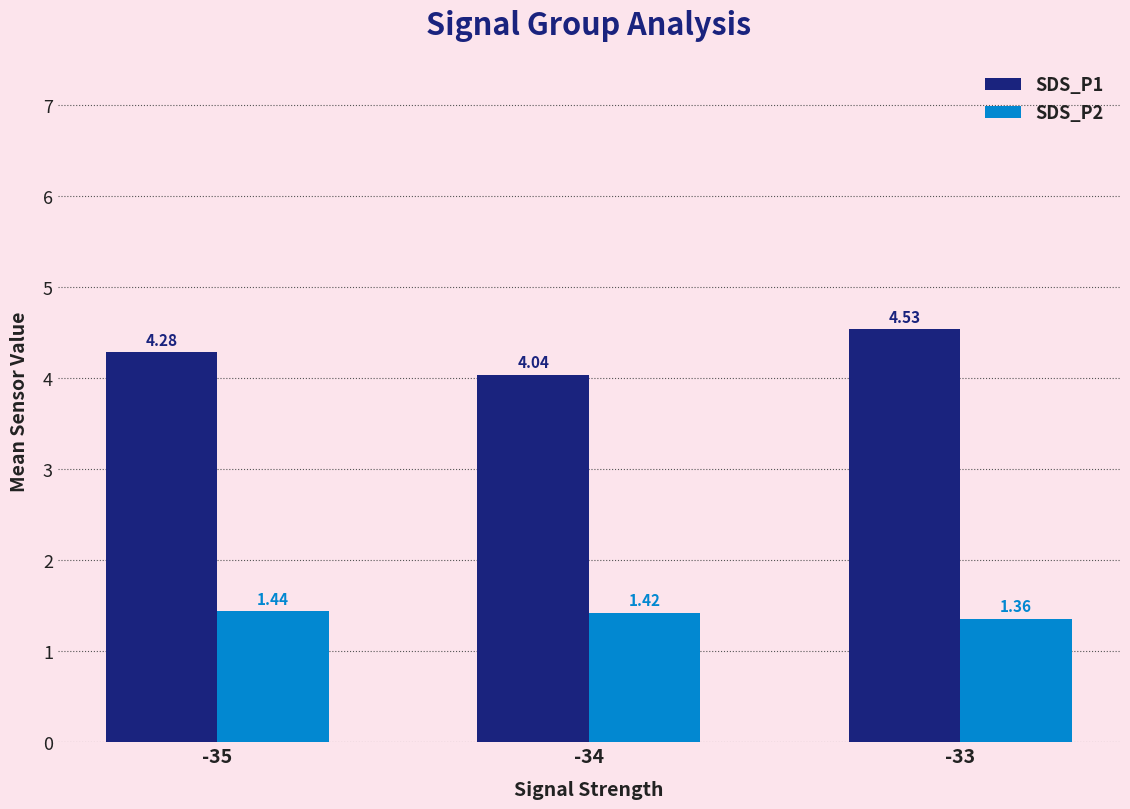

Rank the series by their average value, from highest to lowest.

SDS_P1, SDS_P2